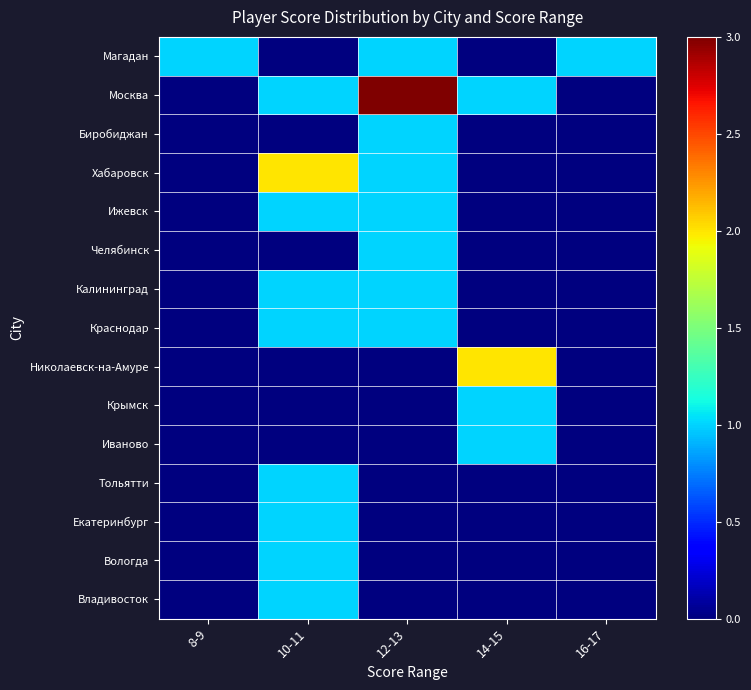

Between 14-15 and 16-17, which is larger?

16-17